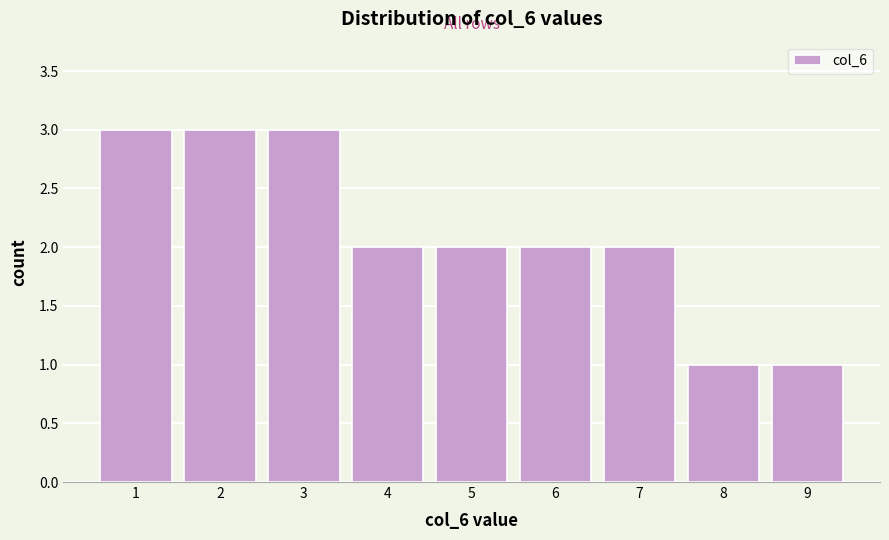

Reading left to right, list all the values displayed in this chart.

3	3	3	2	2	2	2	1	1